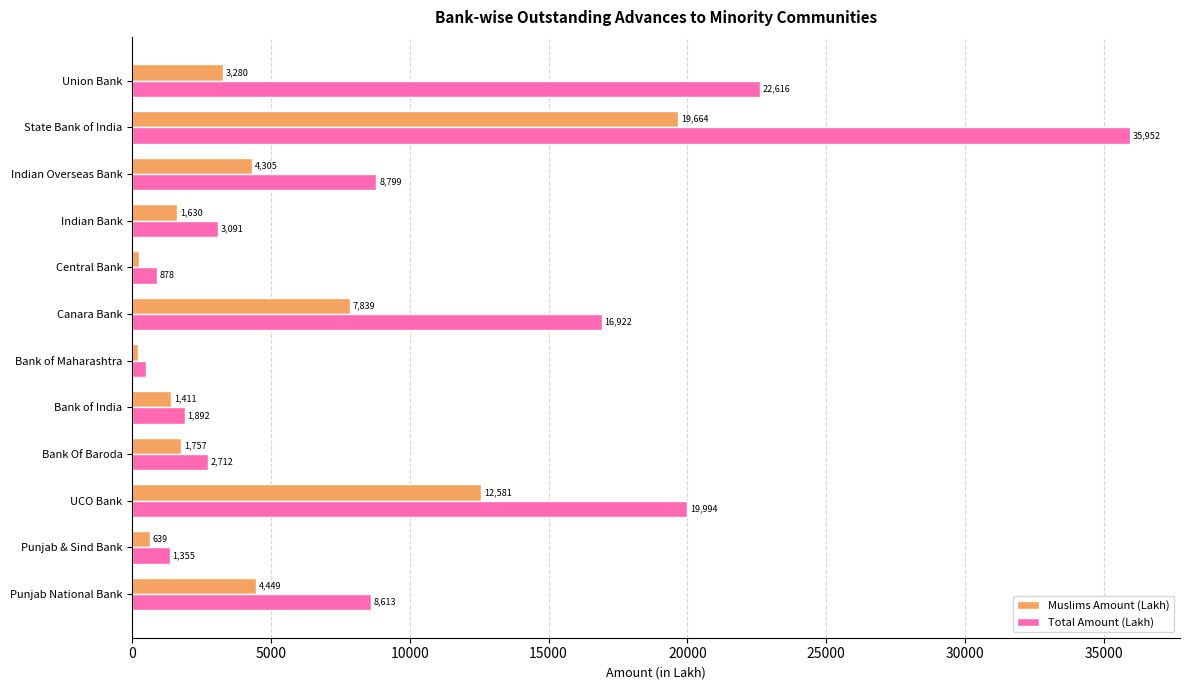

The value of Muslims Amount (Lakh) at Bank Of Baroda is 428.2. True or false?

False